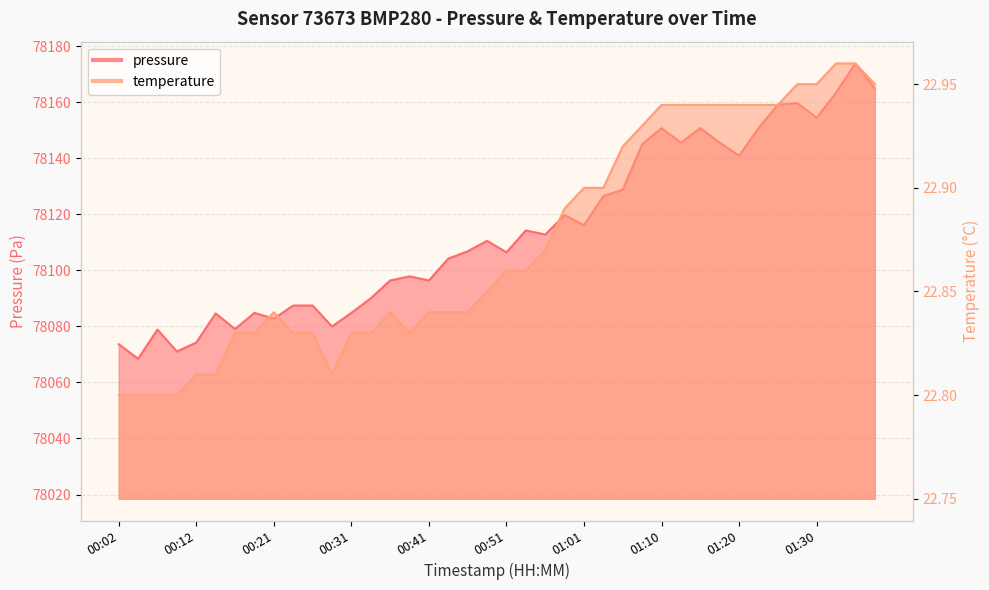

The value of temperature at 01:18 is 22.9. True or false?

True